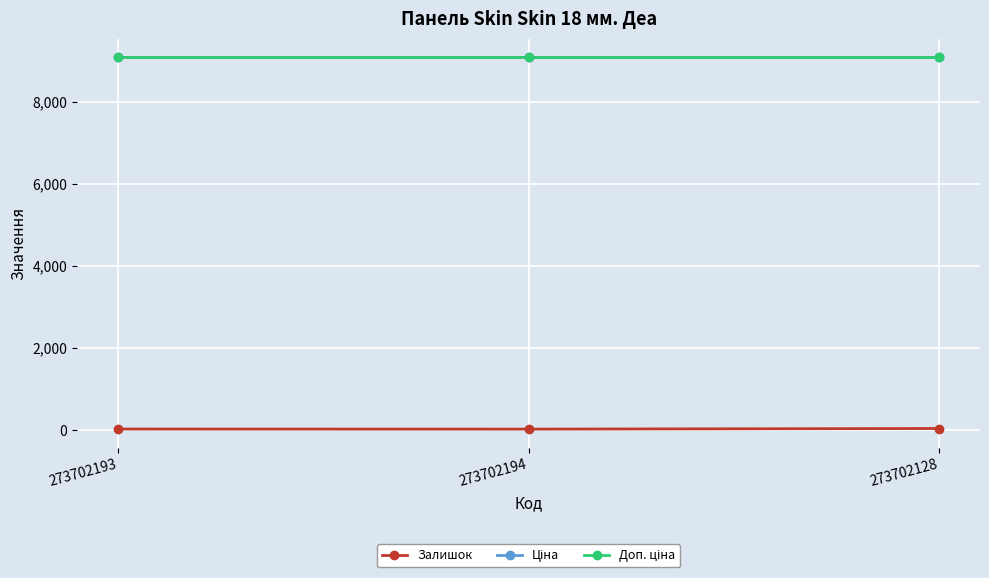

Between 273702194 and 273702128, which series saw the biggest shift?

Залишок